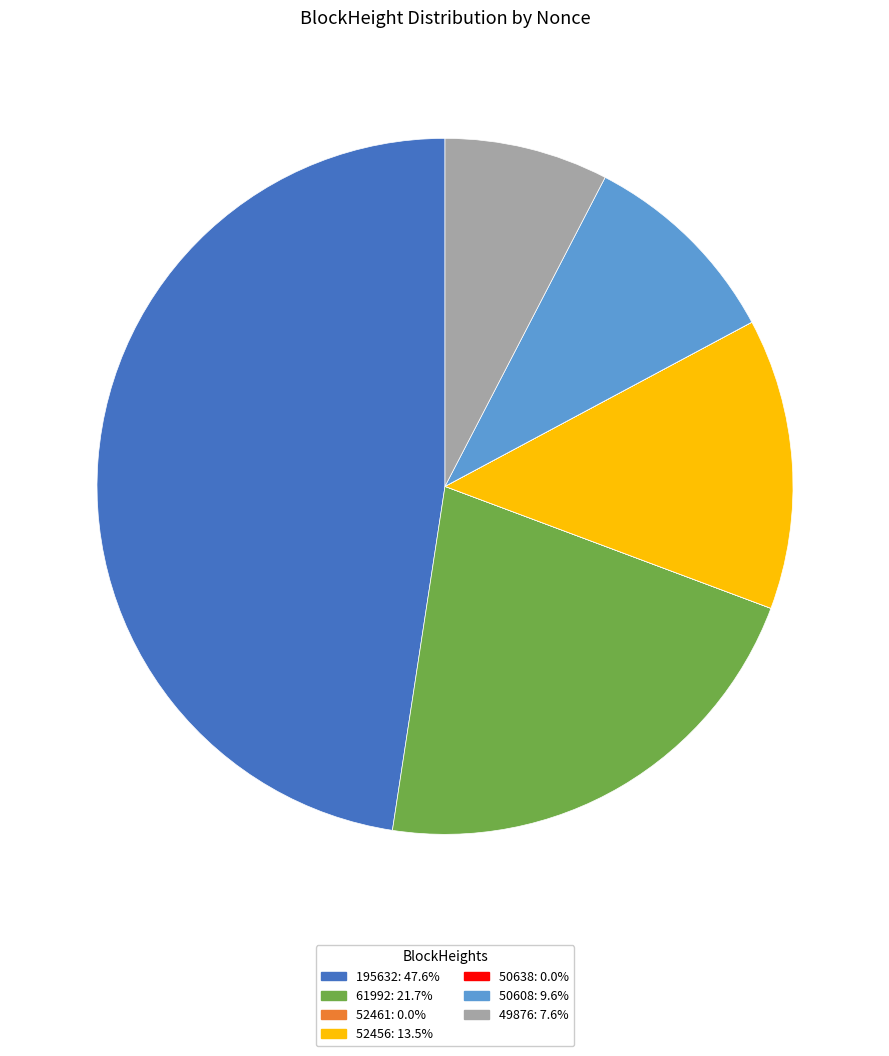

Do 52456 and 49876 together represent more than half of the pie?

No